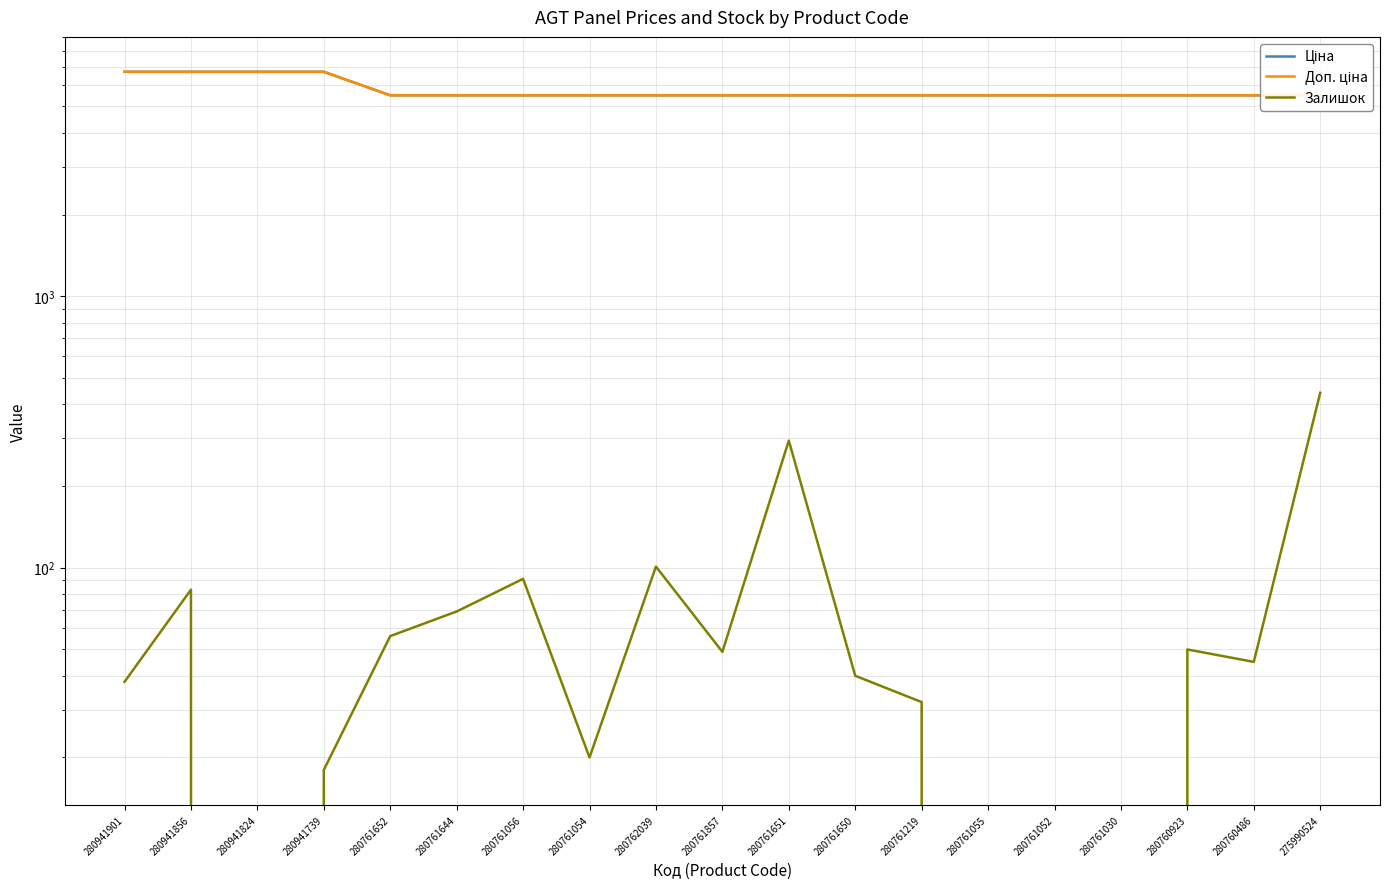

Which category has the highest value across all series?

280941901